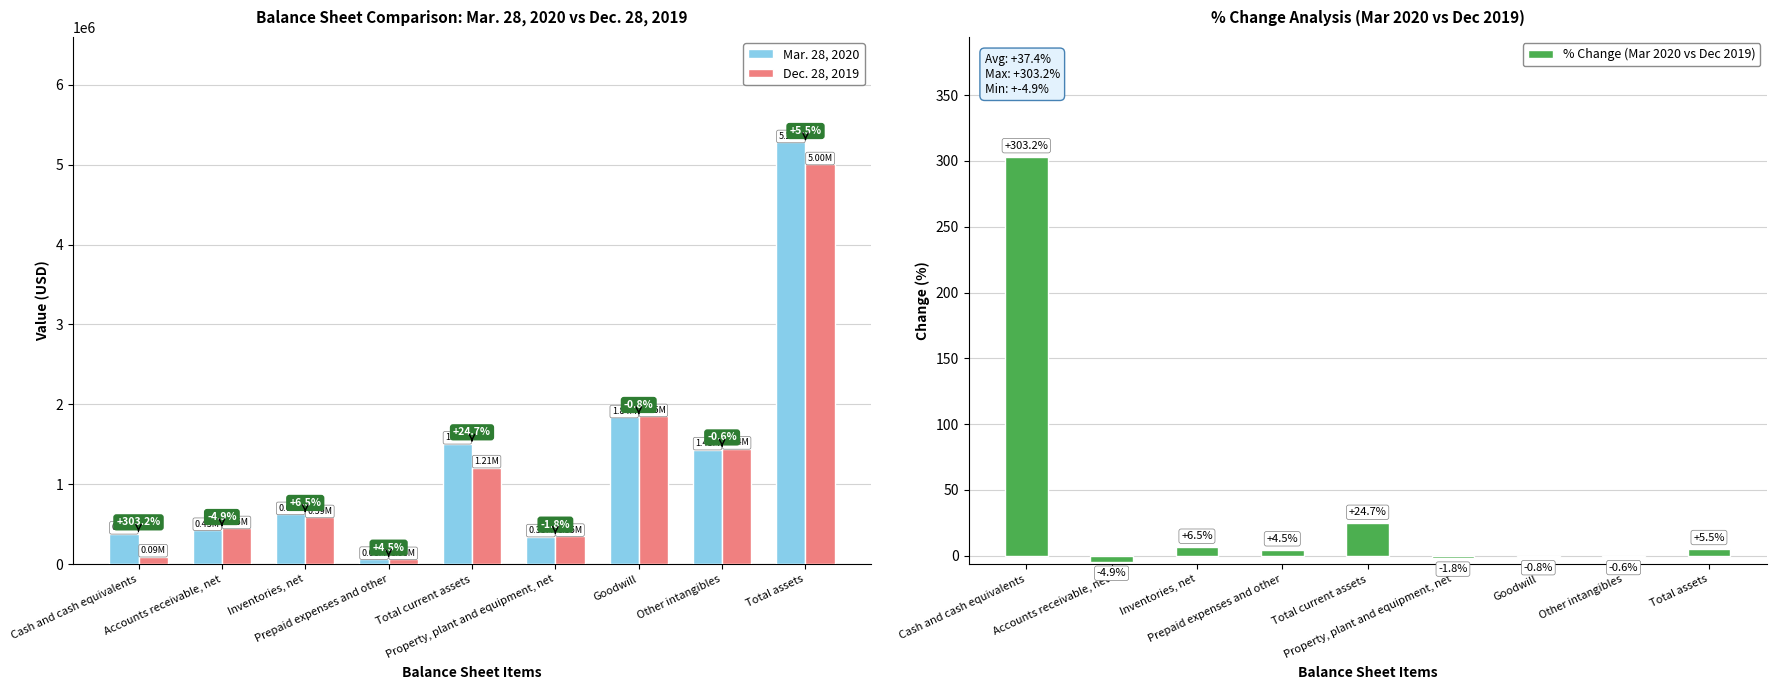

What is the maximum value for Dec. 28, 2019?

5002143.0